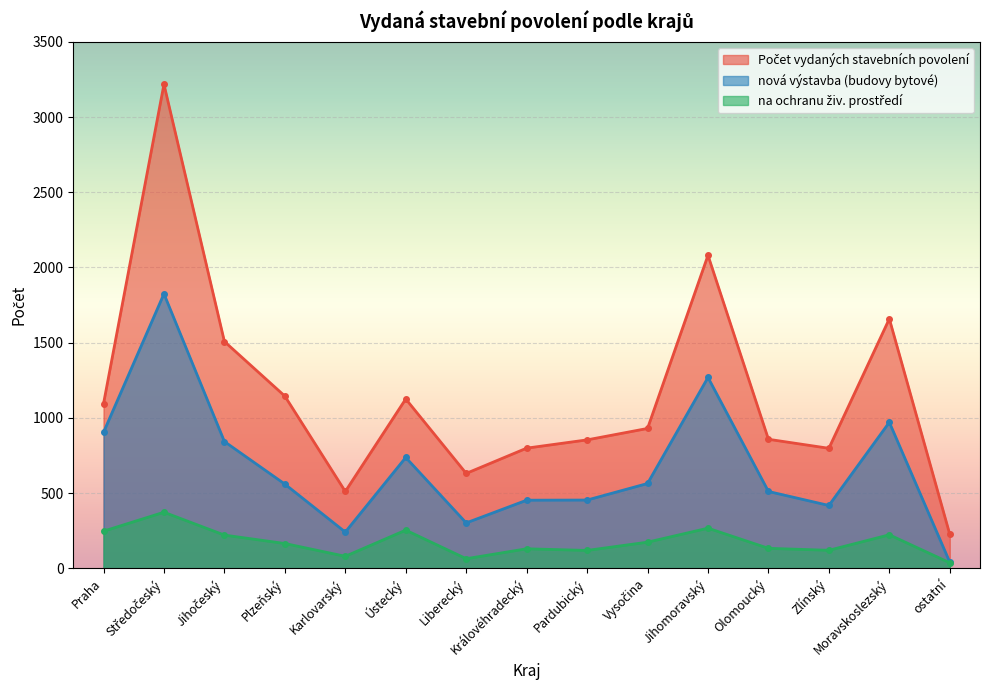

Does the chart display data point markers on the line(s)?

Yes